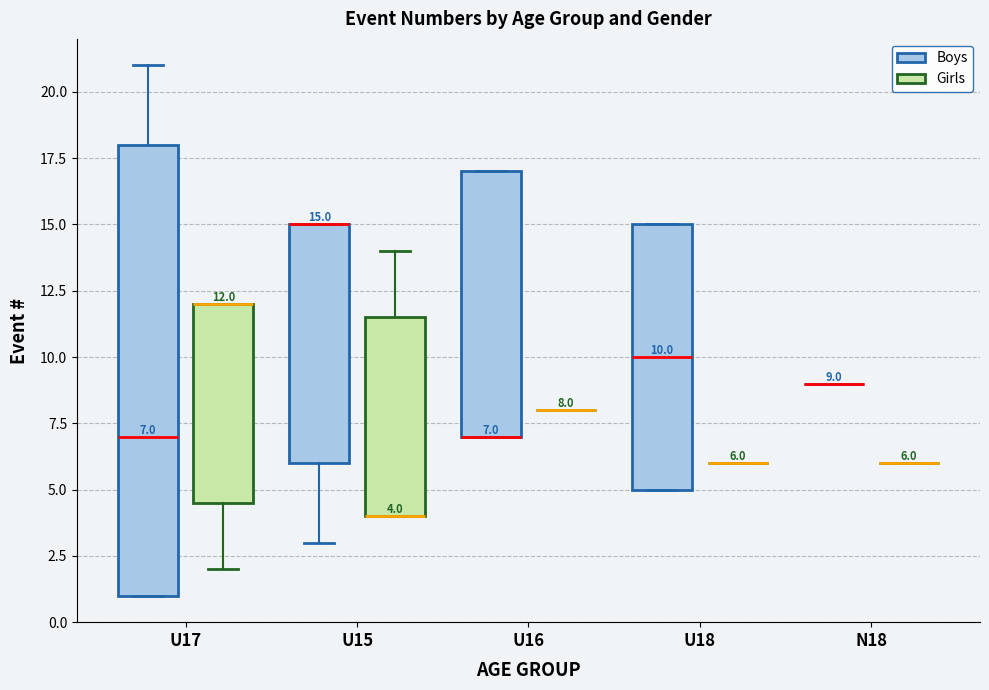

Comparing the boxes themselves (not the whiskers), which one is the tallest?

U17 (Boys)